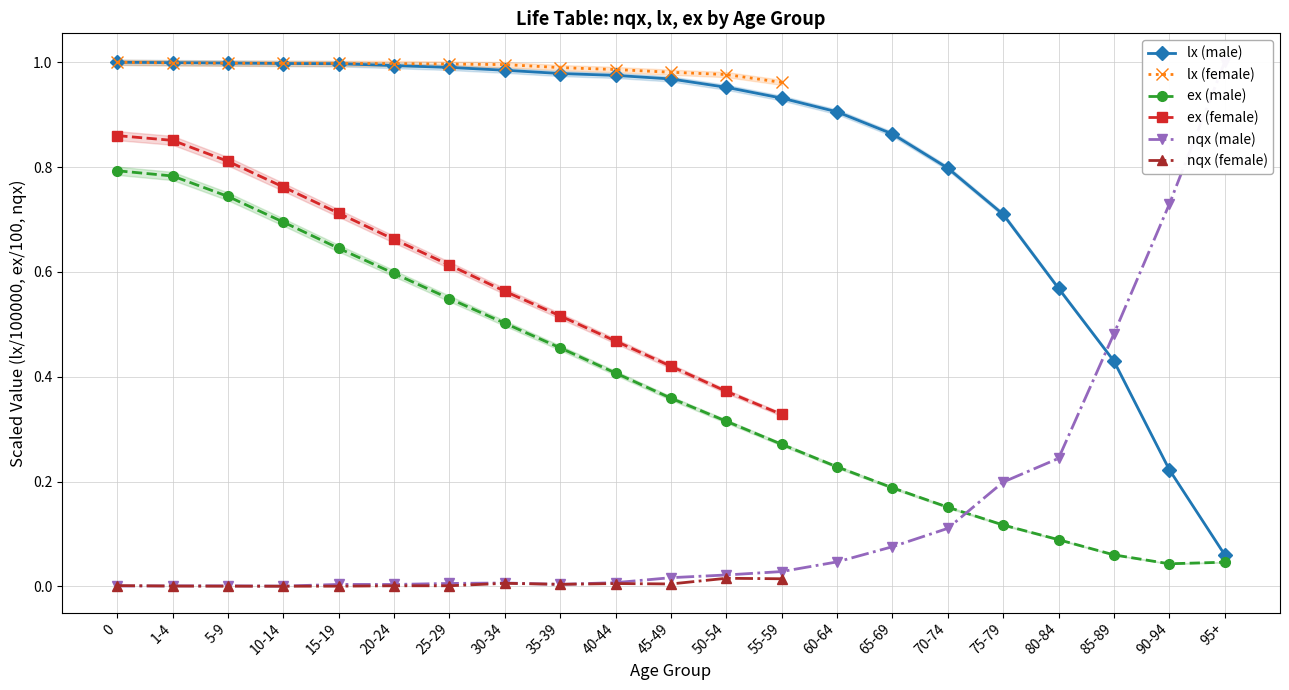

Which series has the widest spread of values?

nqx (male)